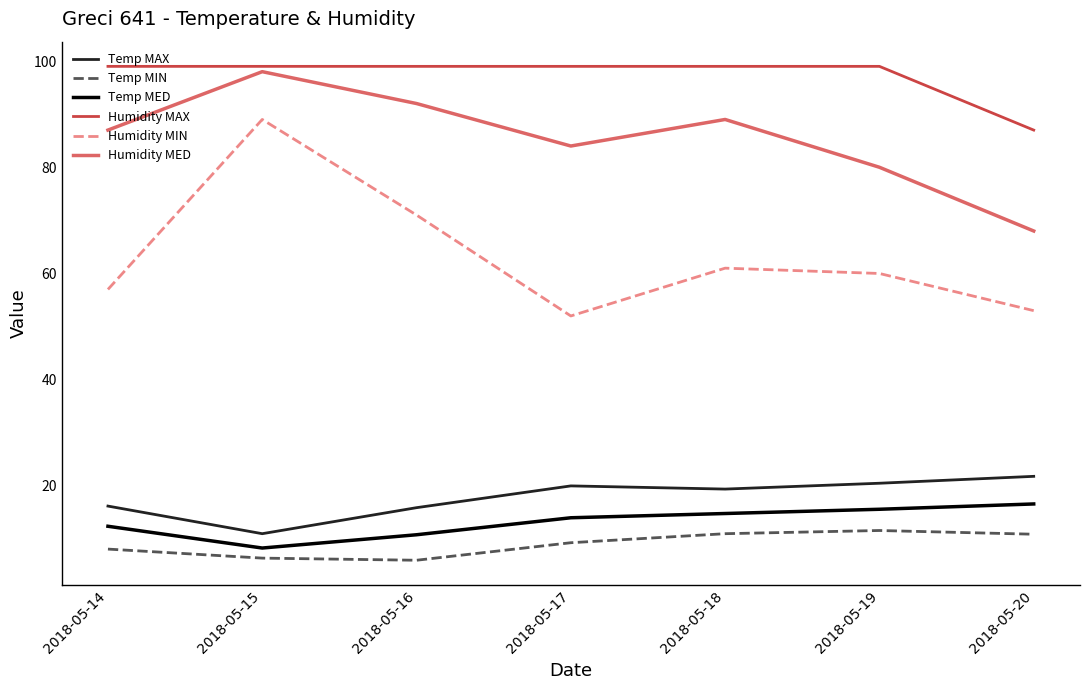

What is the minimum value shown in the chart?

6.0